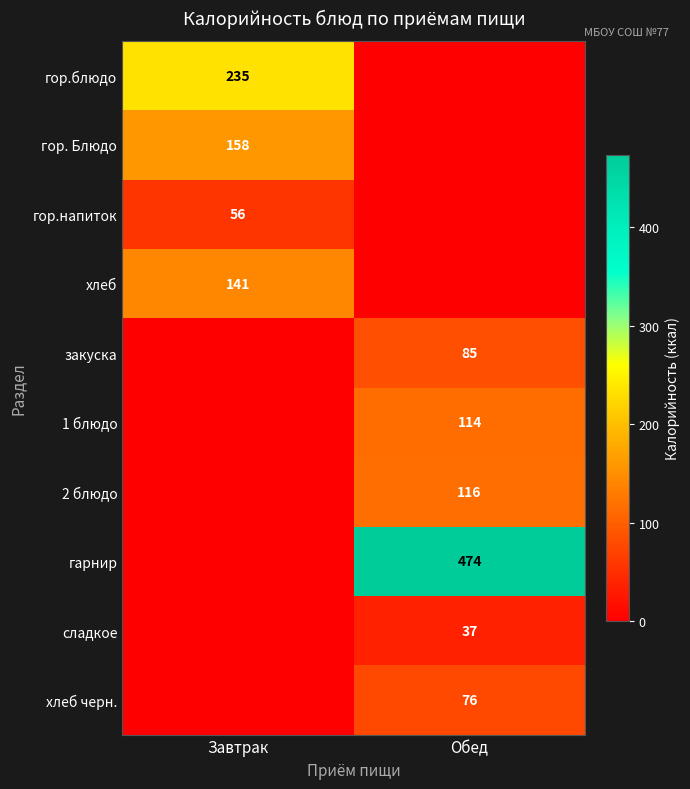

The value of закуска at Обед is 32. True or false?

False